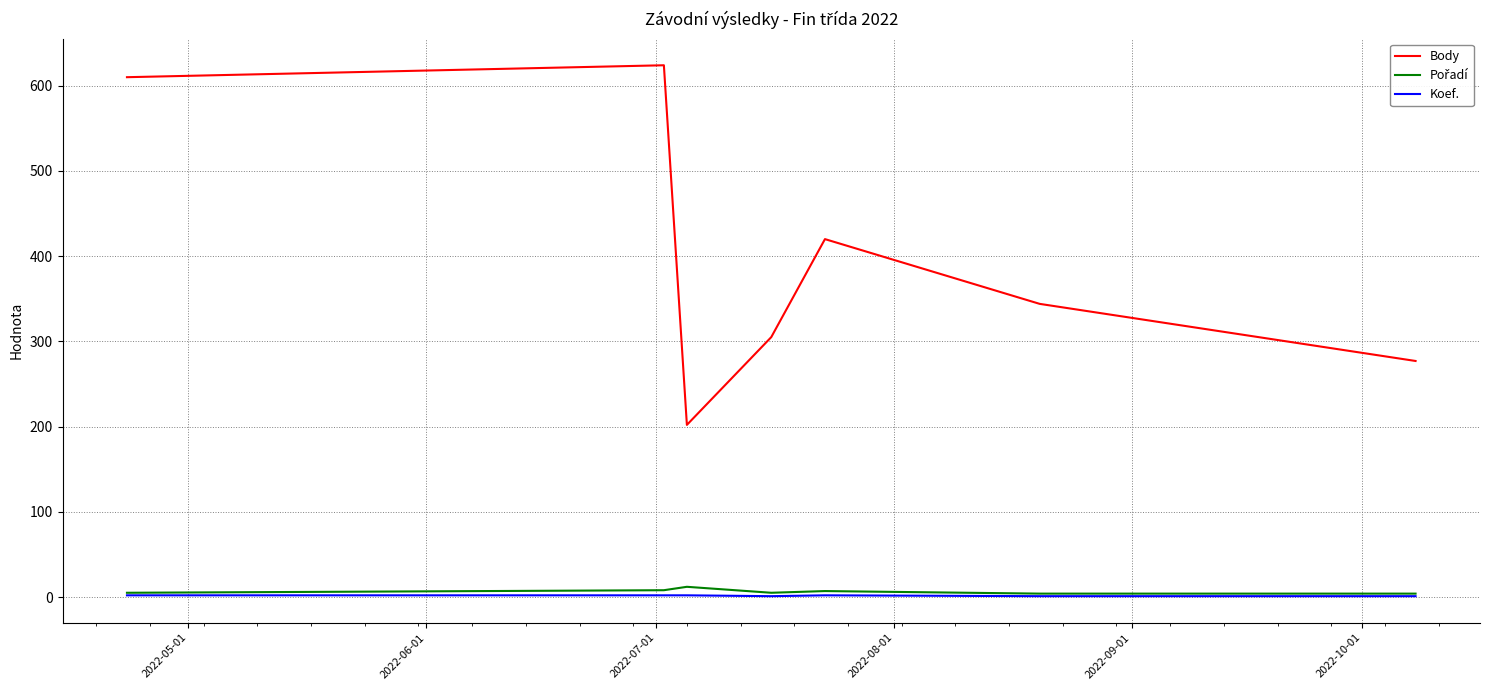

Which series has the largest total across all categories?

Body